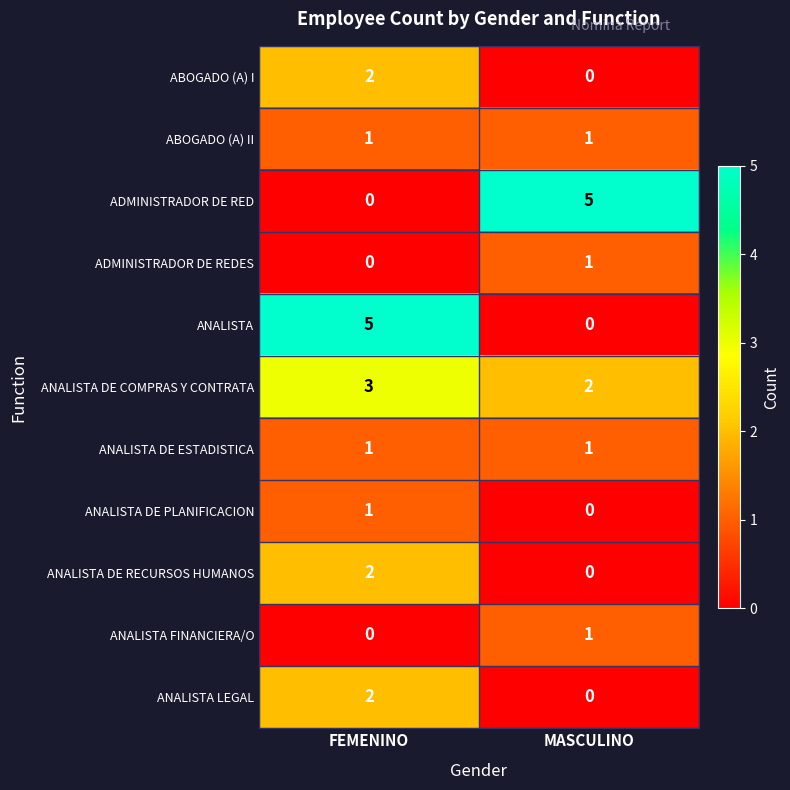

What is the spread (max minus min) of values at MASCULINO?

5